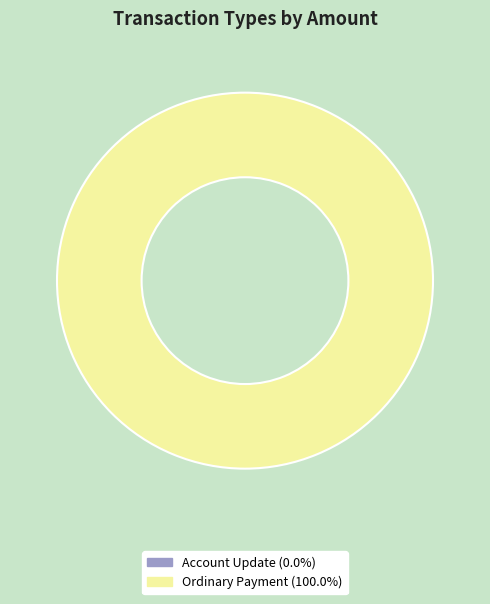

True or false: Account Update accounts for 1% of the total.

False